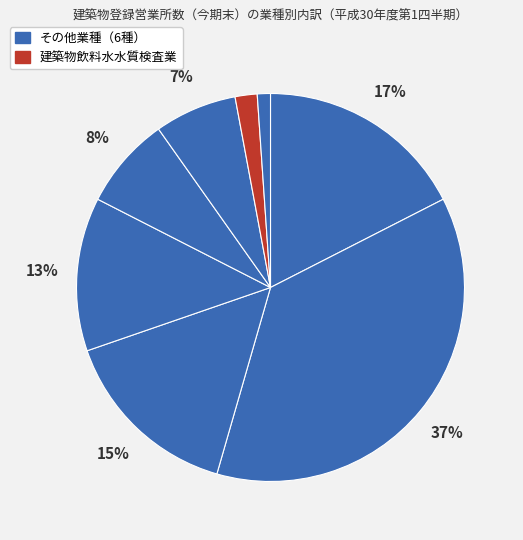

Does any single category account for the majority?

No